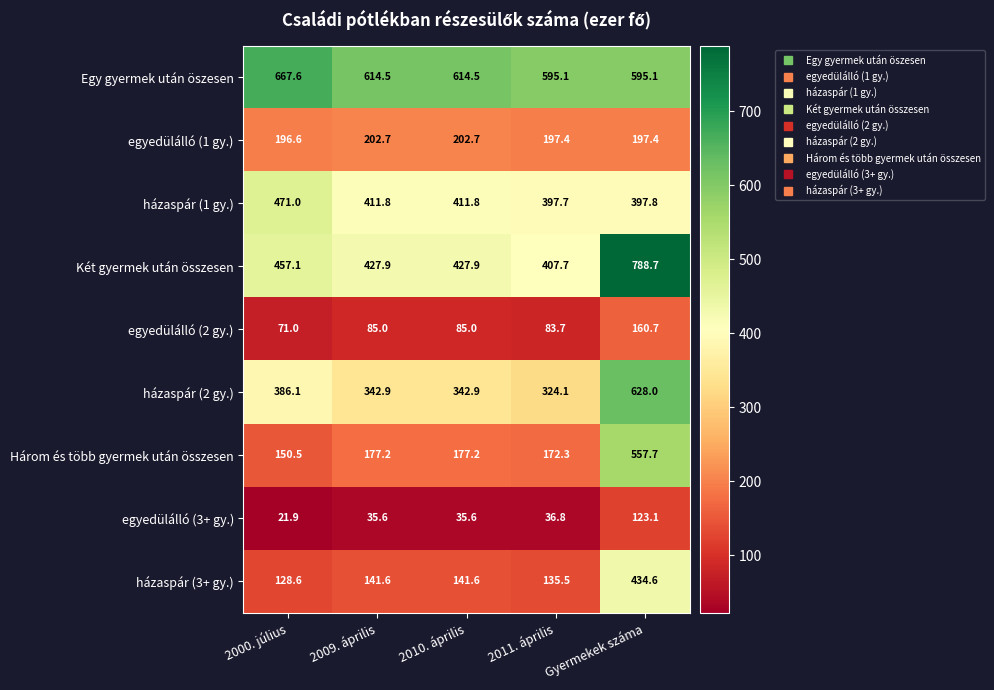

What is the total value across all series at 2000. július?

2550.4